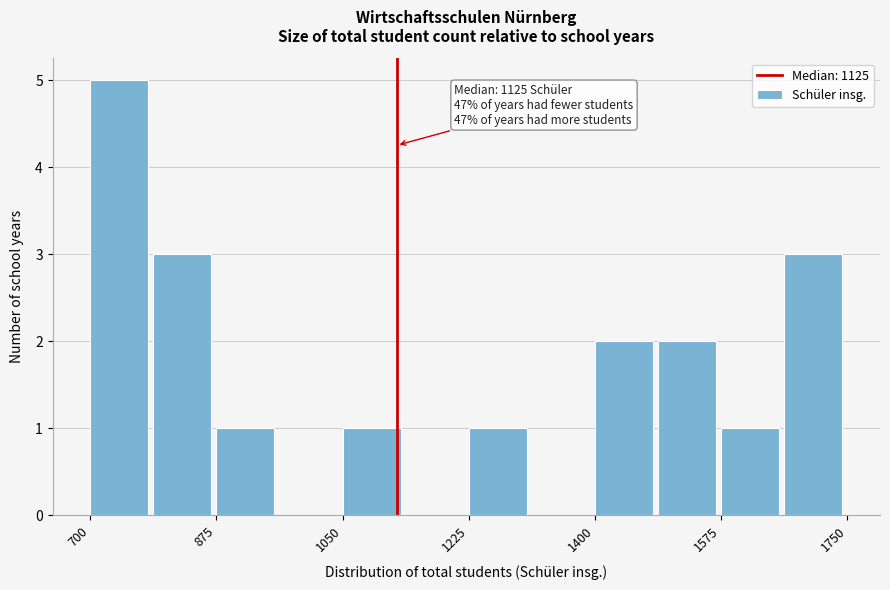

Which range on the x-axis has the tallest bar?

700 to 780